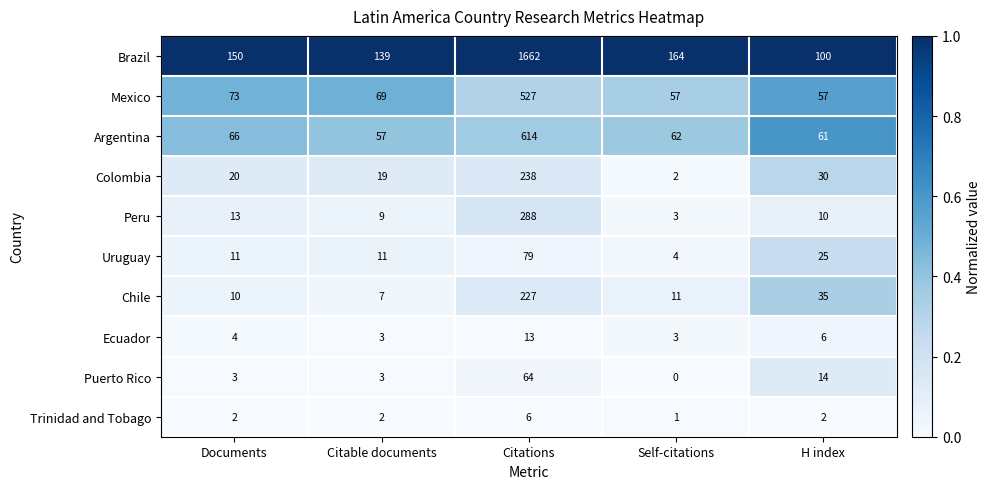

What is the difference between the highest and lowest values at Citable documents?

137